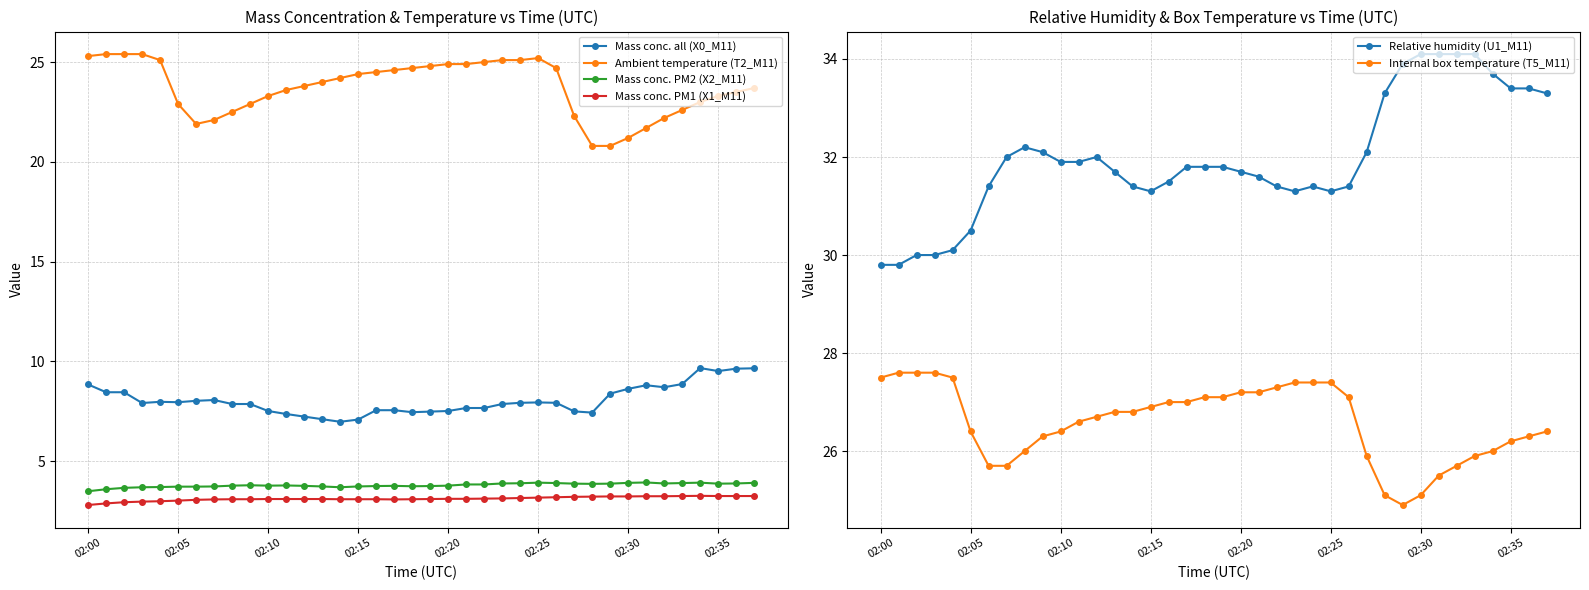

True or false: Mass conc. PM1 (X1_M11) and Ambient temperature (T2_M11) cross at least once.

False